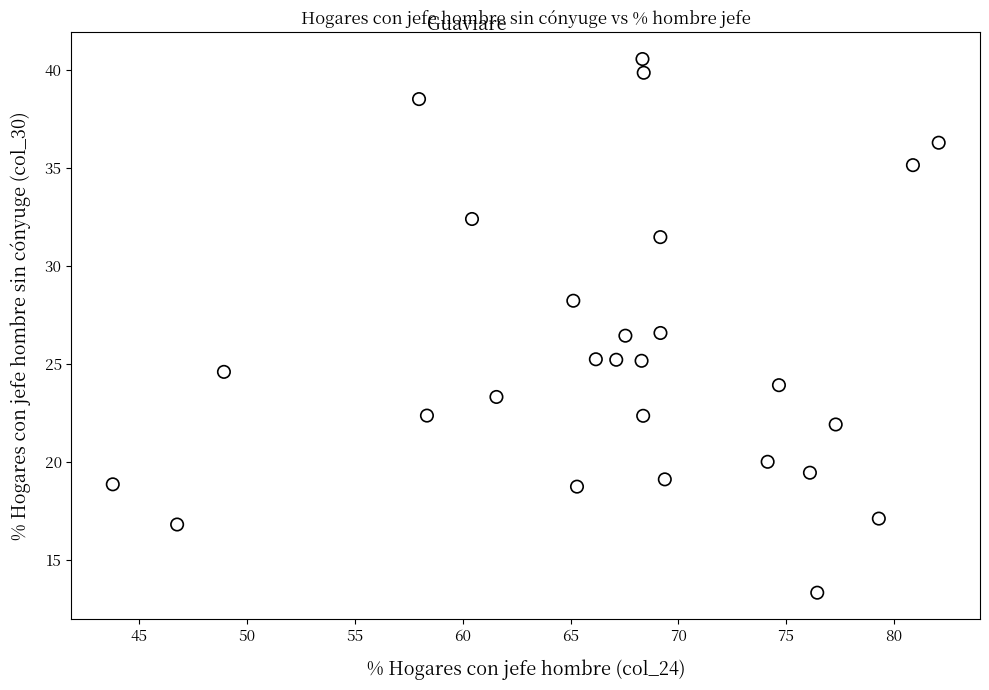

What is the range of X values (max minus min)?

38.3